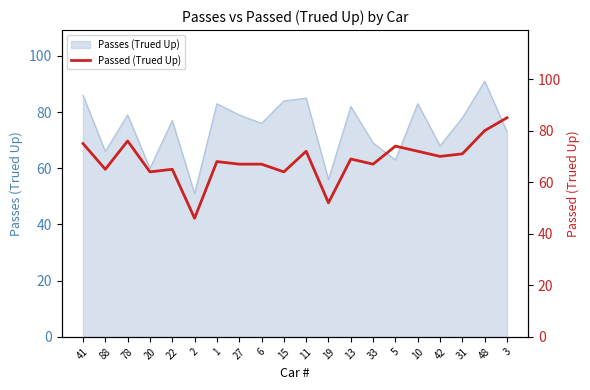

What is the ratio of the value at 19 to the value at 88?

0.8